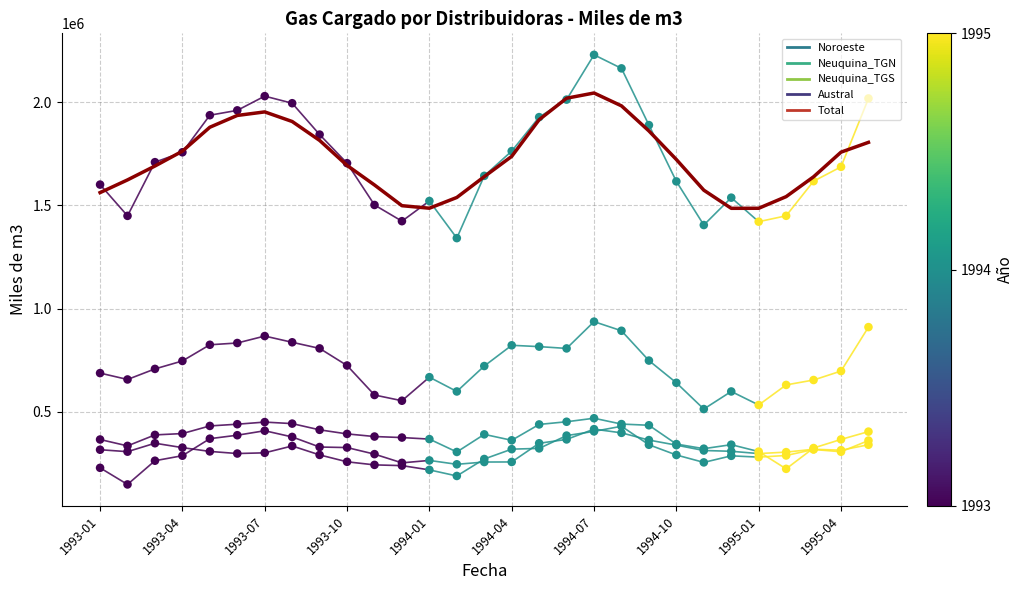

At which category is the sum across all series the highest?

1994-07